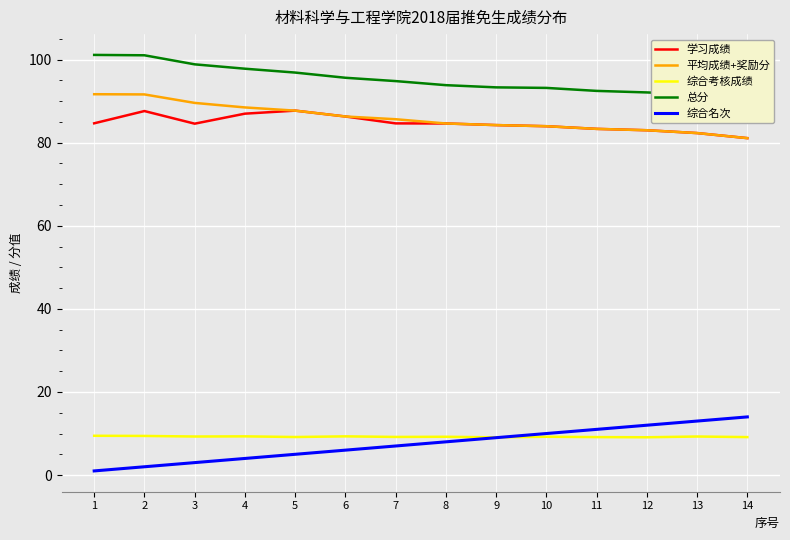

At which category is the sum across all series the highest?

2